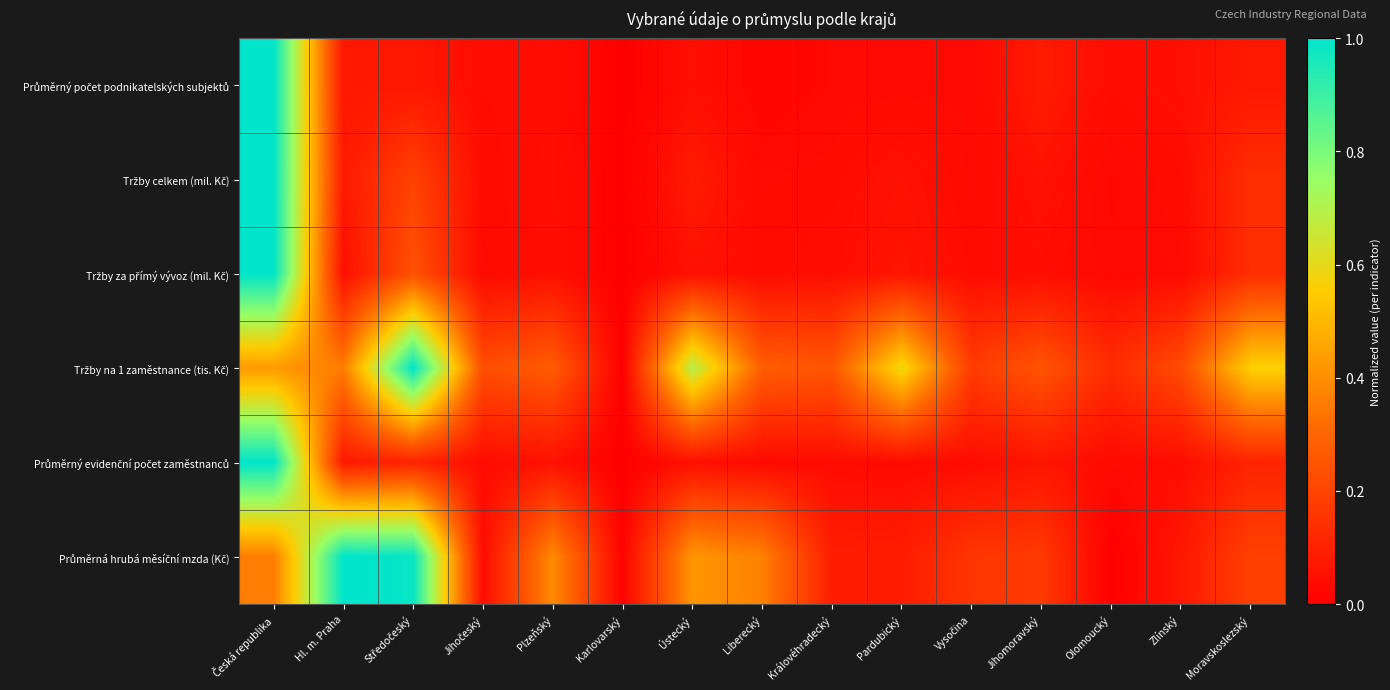

Rank the series at Pardubický from lowest to highest value.

Průměrný počet podnikatelských subjektů, Průměrný evidenční počet zaměstnanců, Tržby celkem (mil. Kč), Tržby za přímý vývoz (mil. Kč), Průměrná hrubá měsíční mzda (Kč), Tržby na 1 zaměstnance (tis. Kč)